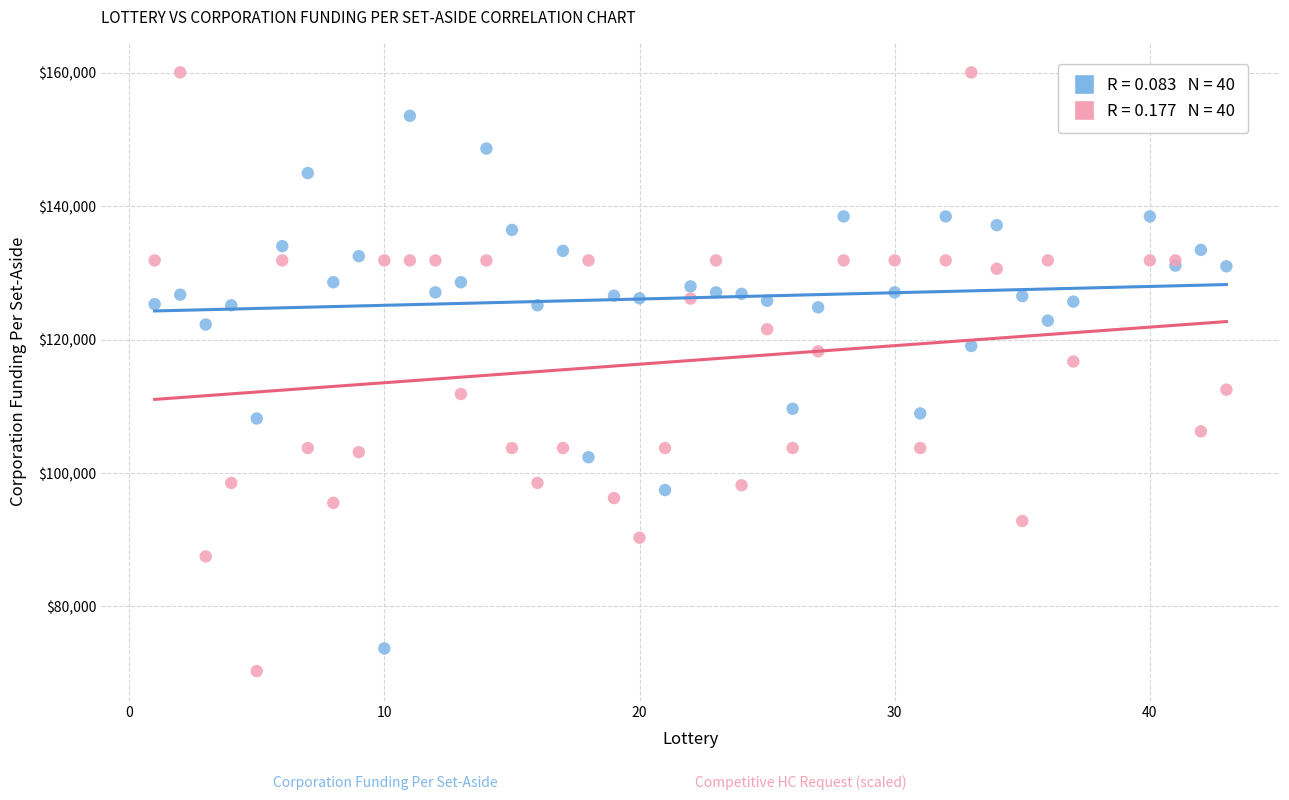

Across all series, what Y value is closest to 115187?

116718.8